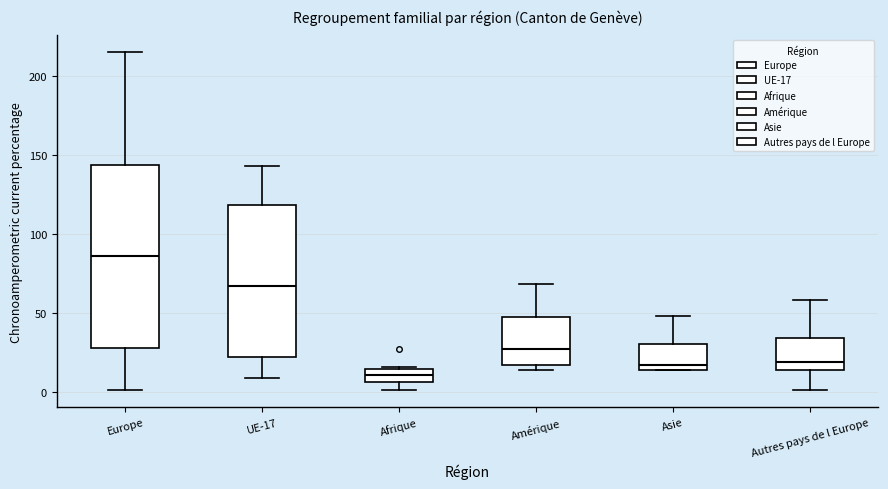

Which box has the highest median line?

Europe